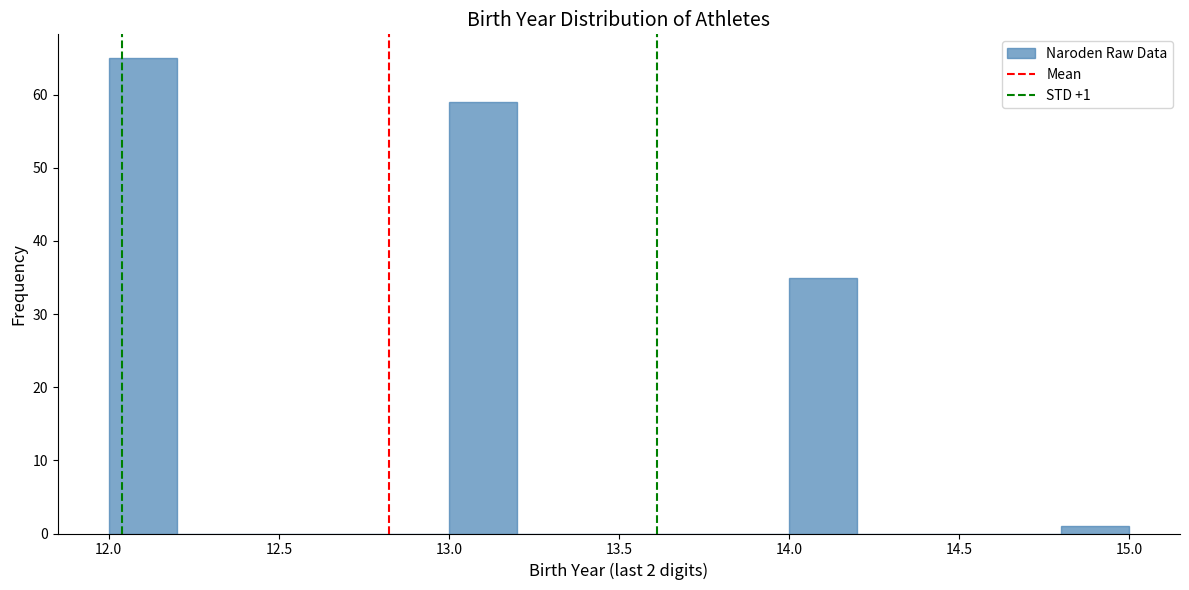

Which range on the x-axis has the tallest bar?

12.0 to 12.2